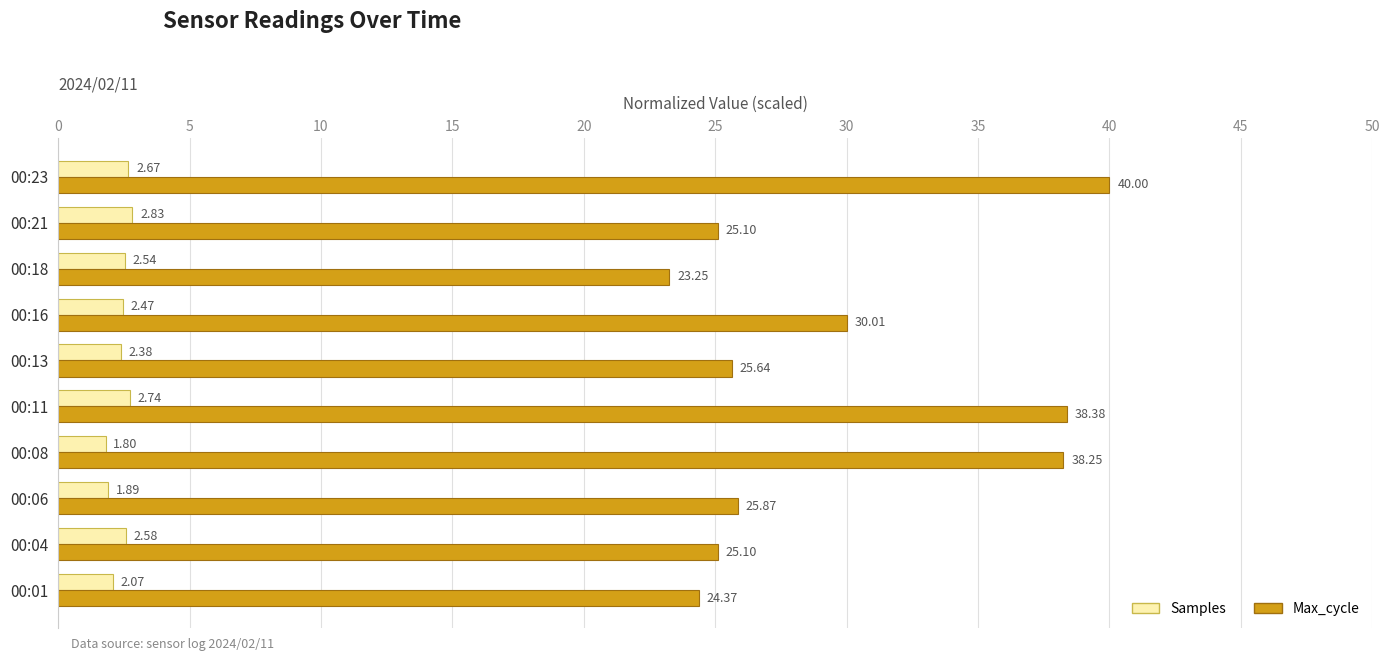

Which series changed the most between 00:13 and 00:23?

Max_cycle